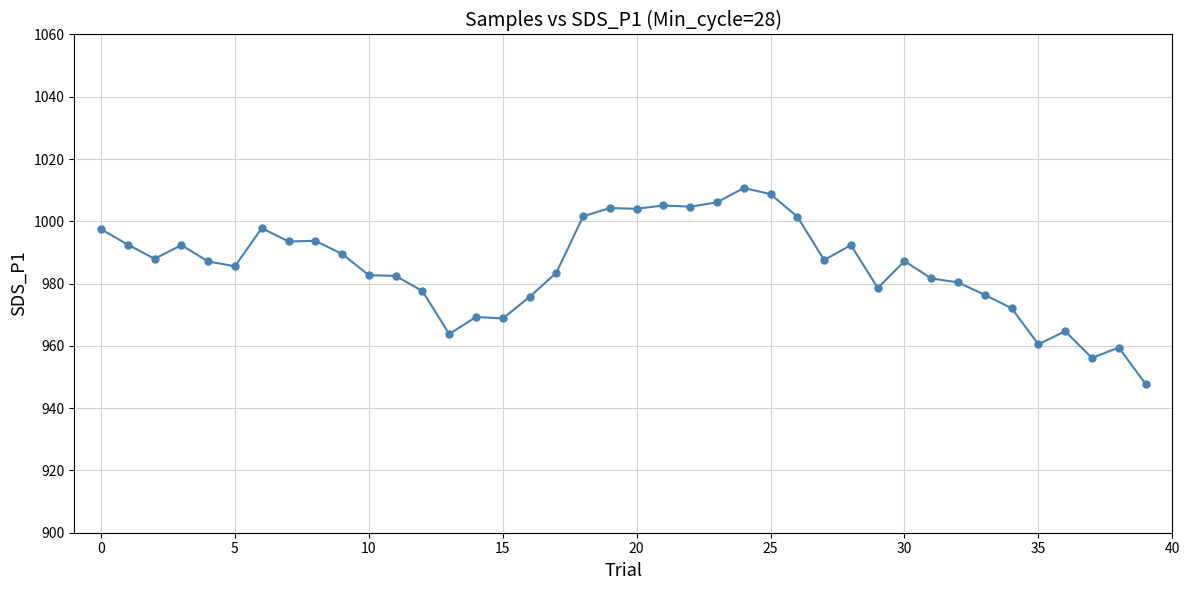

How many series are shown in this chart?

1